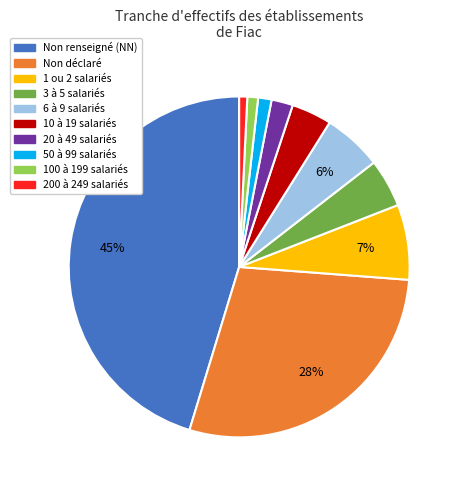

Is there a majority slice in this chart?

No